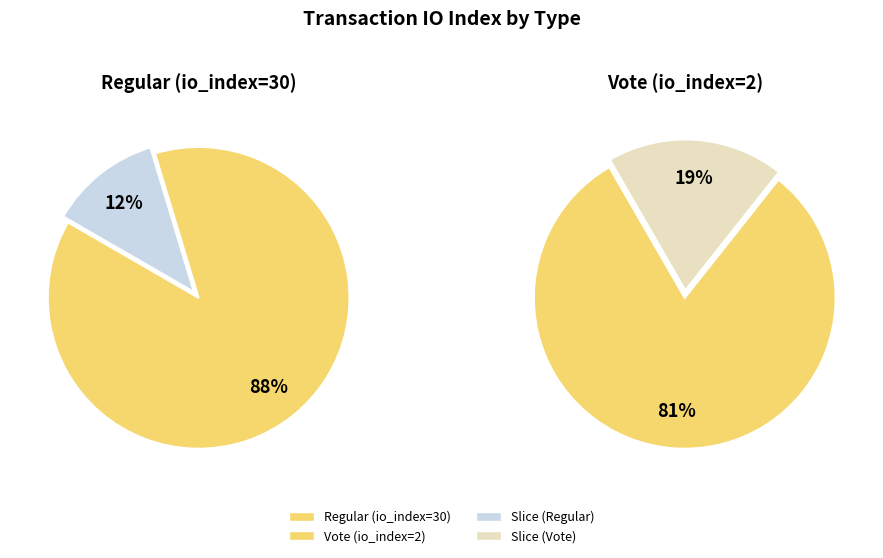

Rank the categories by value from highest to lowest.

Regular, Vote